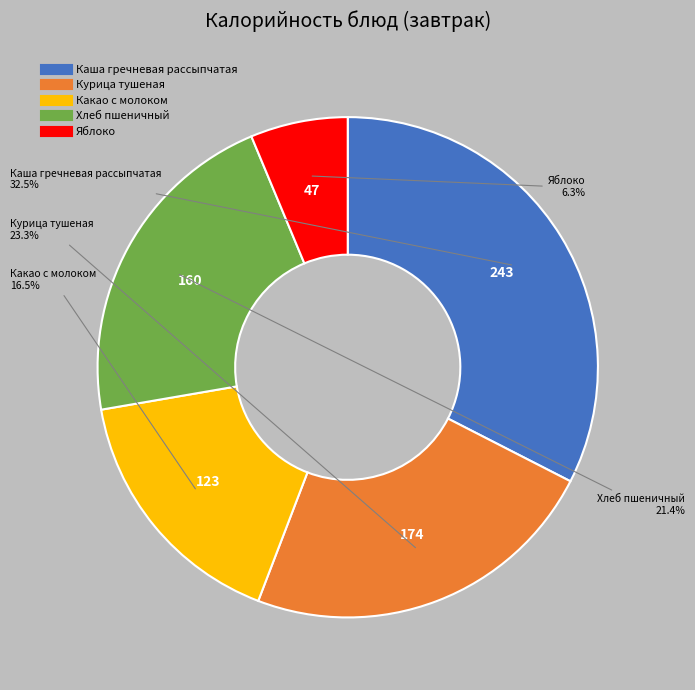

Do Хлеб пшеничный and Каша гречневая рассыпчатая together represent more than half of the pie?

Yes